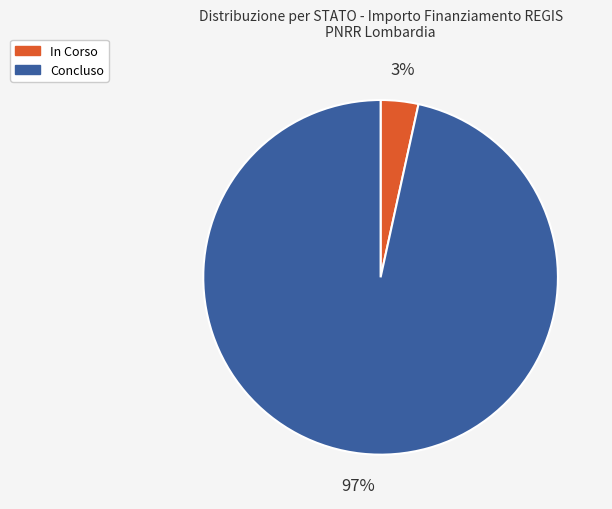

To the nearest percent, what is the average slice percentage?

50%